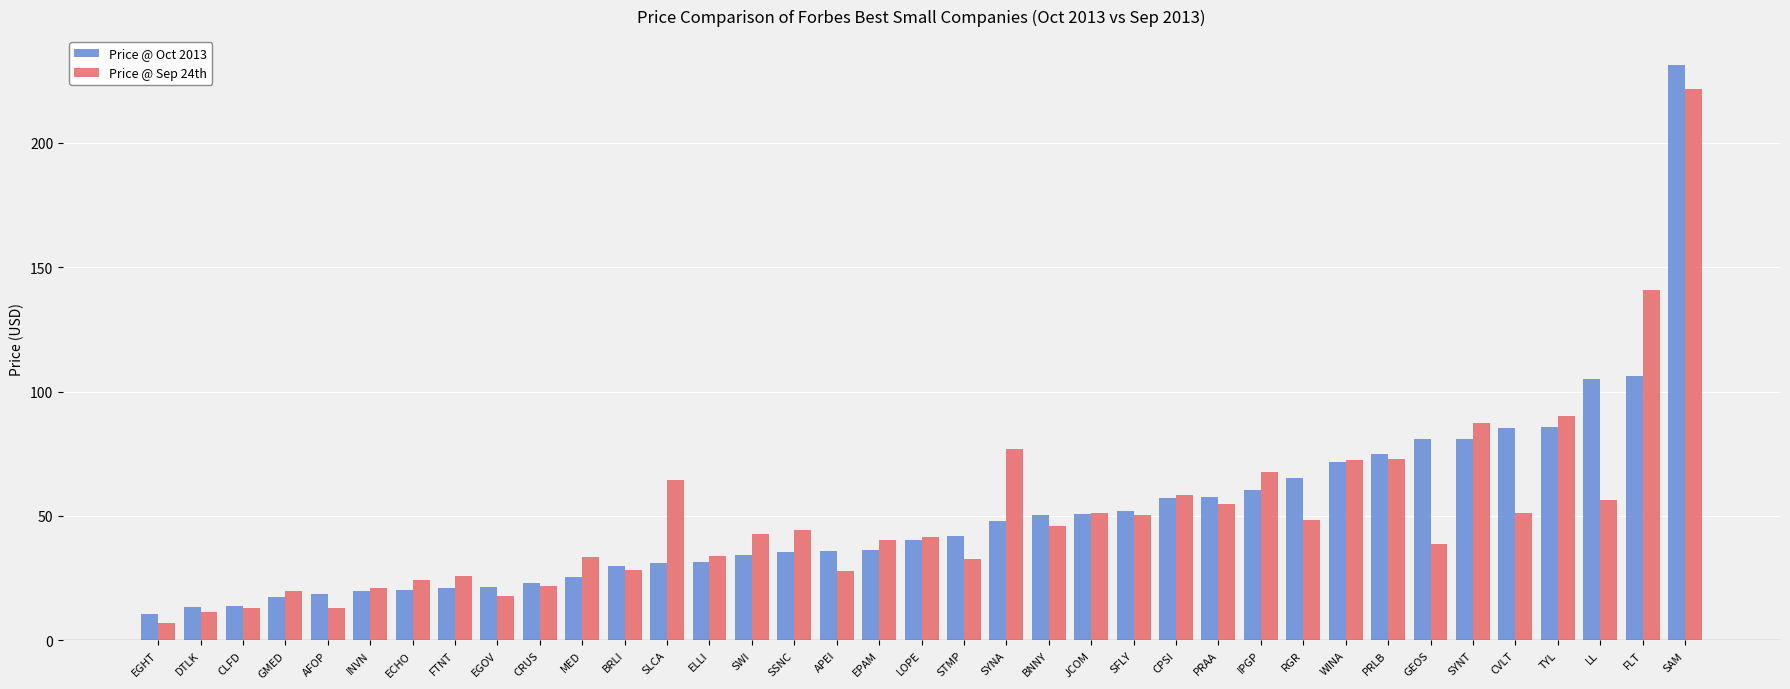

What is the difference between the second highest and second lowest values in the Price @ Sep 24th series?

129.7